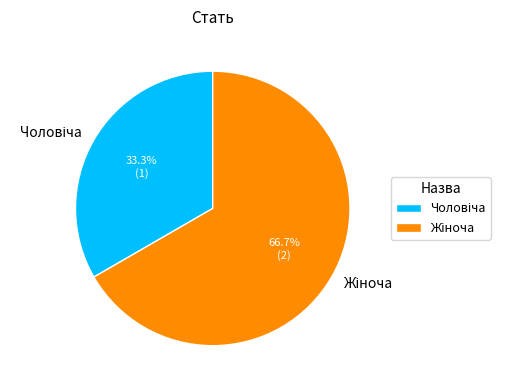

Is there a majority slice in this chart?

Yes